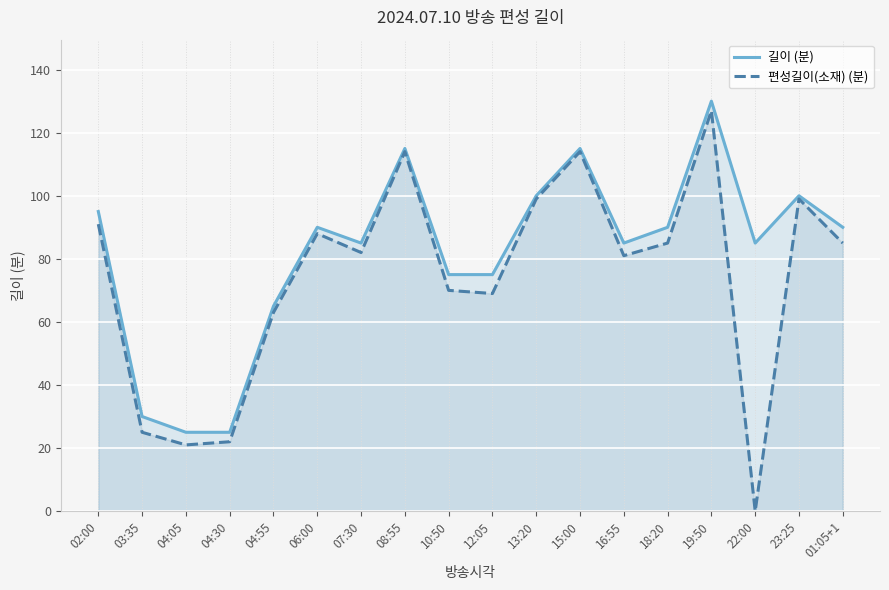

True or false: 편성길이(소재) (분) and 길이 (분) intersect in this chart.

False